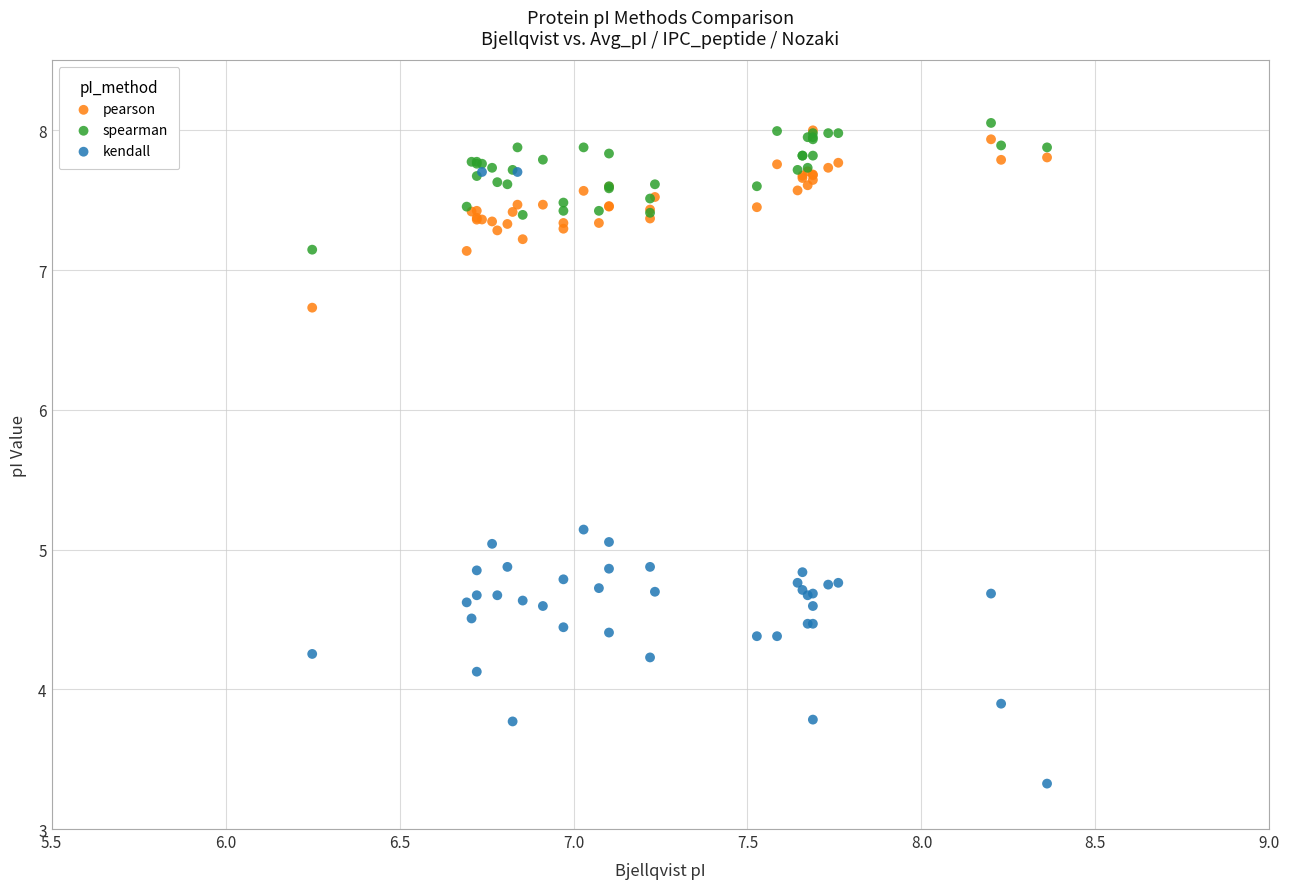

What are all the series names shown in the legend?

pearson, spearman, kendall